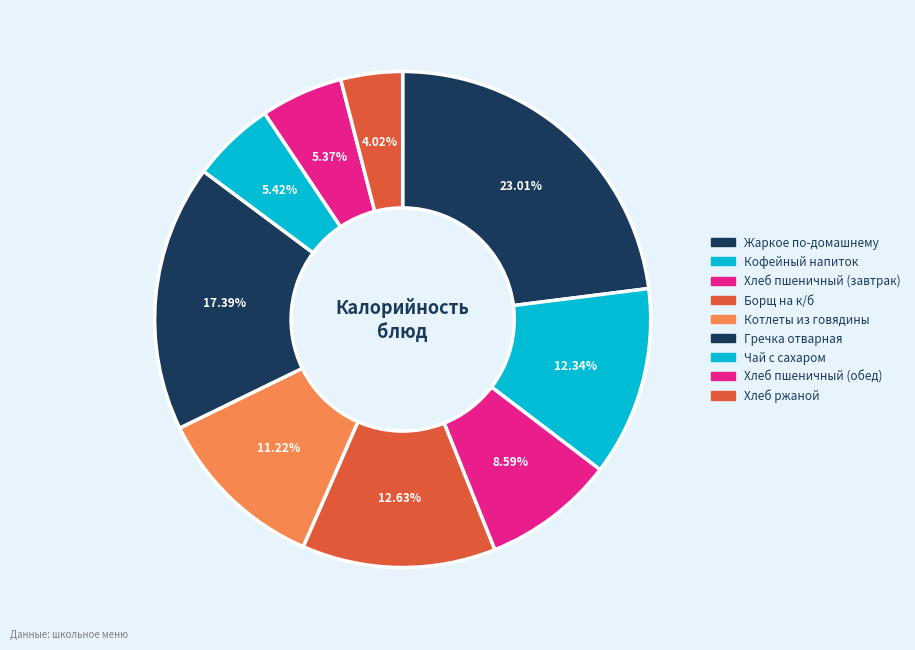

True or false: Чай с сахаром accounts for 20% of the total.

False